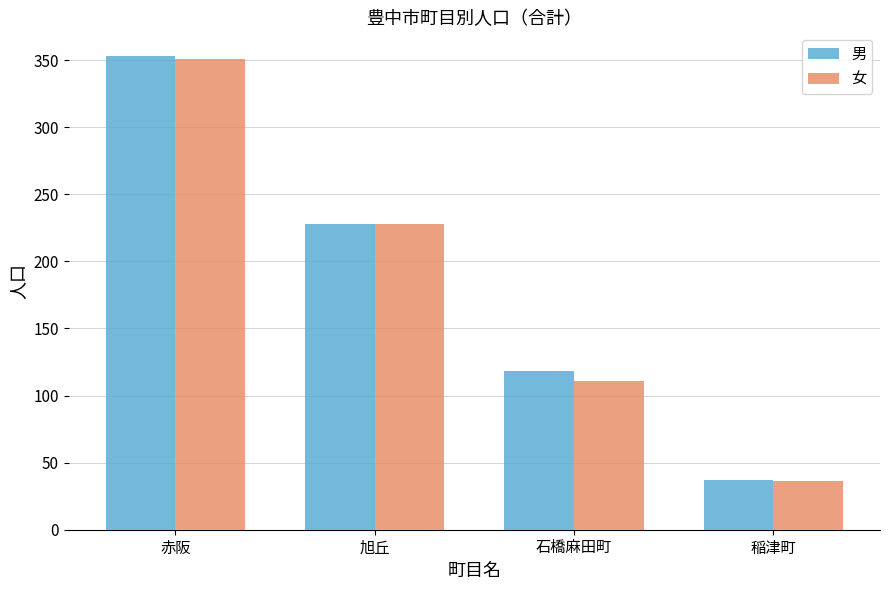

Reading left to right, list all the values displayed in this chart.

男: 353	228	118	37
女: 351	228	111	36